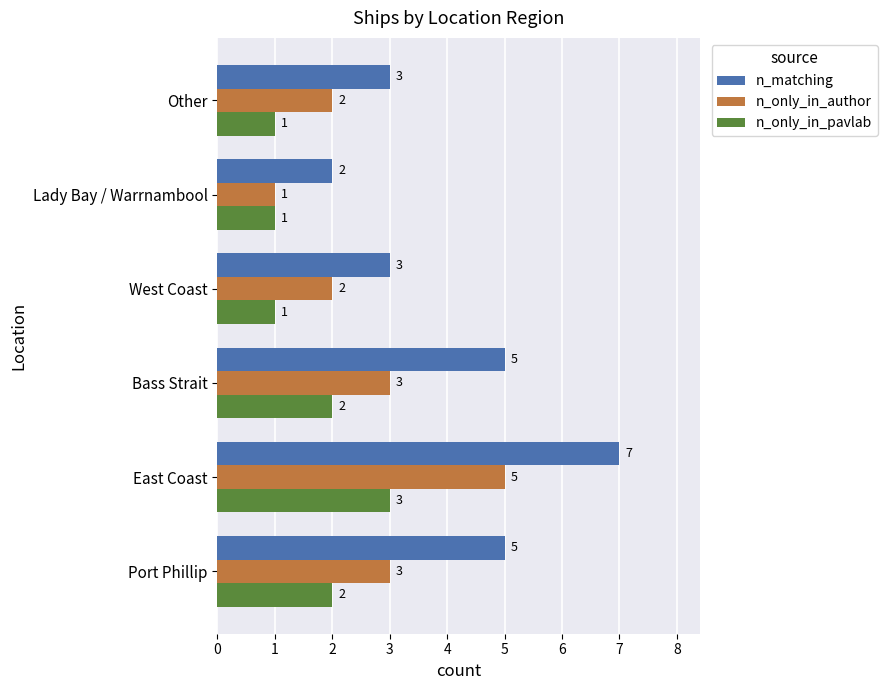

What is the average value of the n_matching series?

4